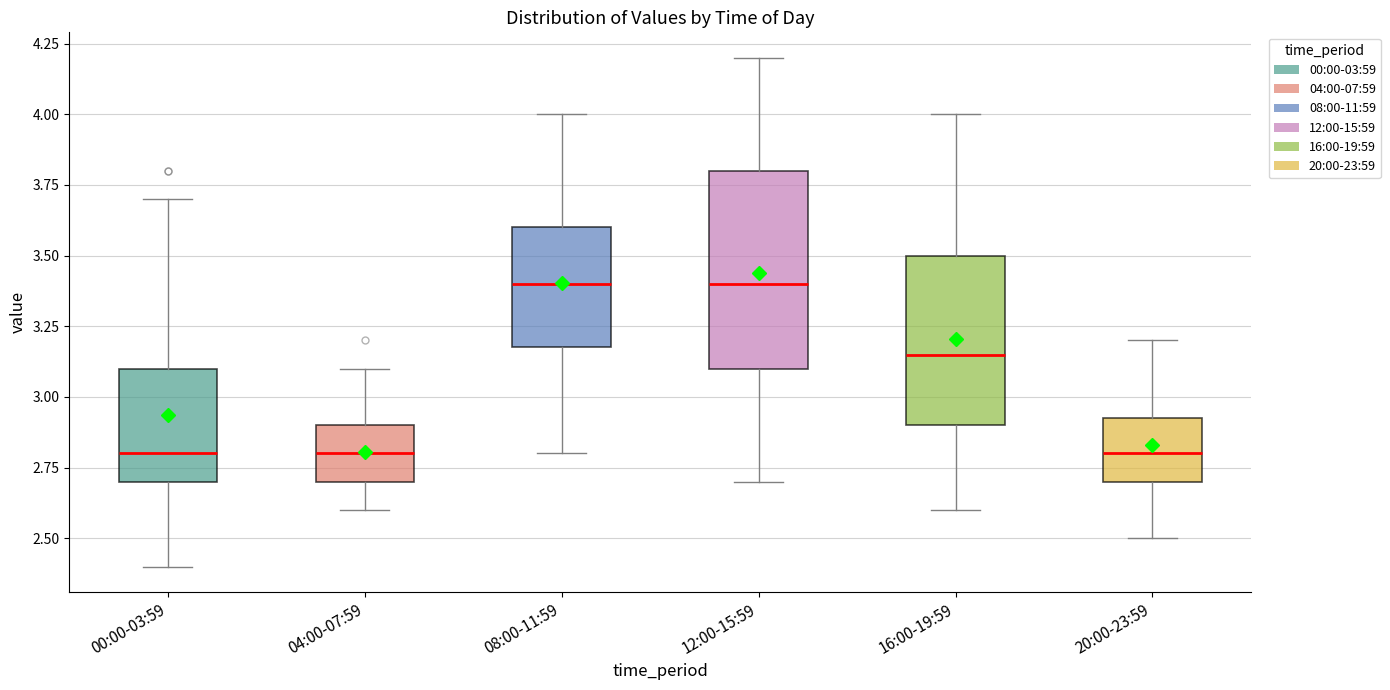

Where is the lower edge of the box for 00:00-03:59 on the y-axis? The values are not printed on the chart, so give them approximately, as read against the axis.

2.70